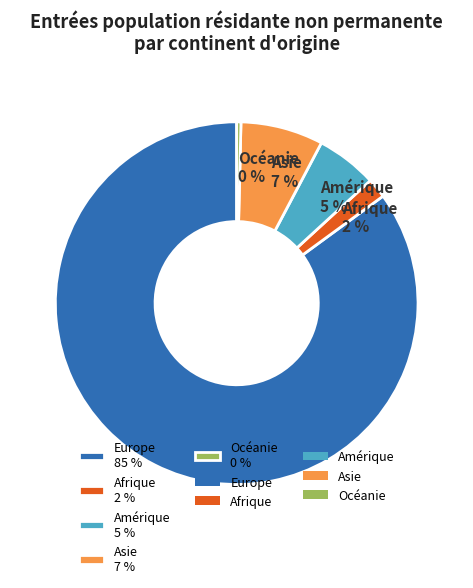

Does Europe account for over 50% of the chart?

Yes